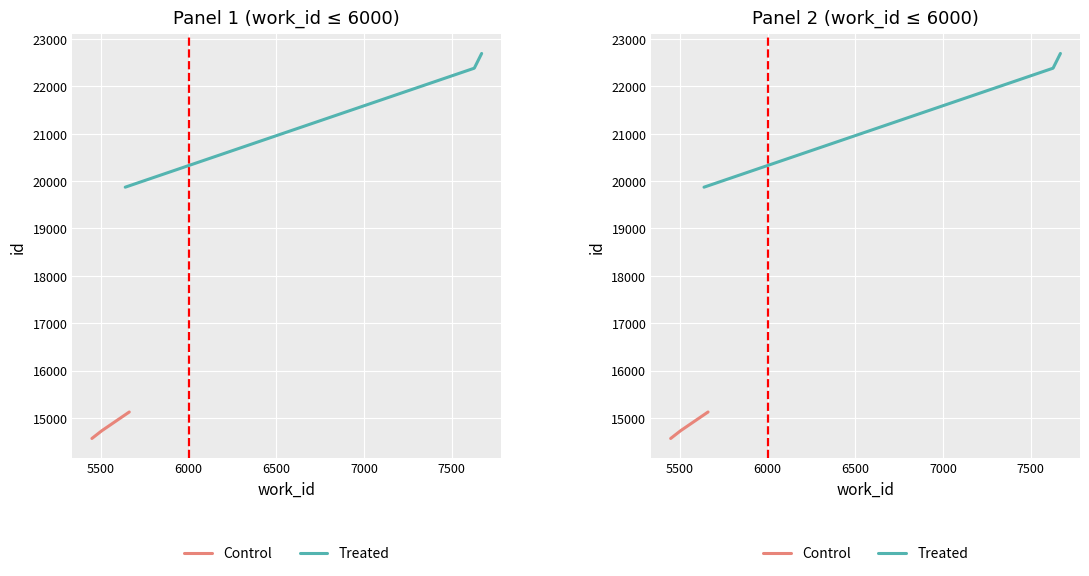

Is the value of Control at 6000 greater than the value of Treated at 5500?

No